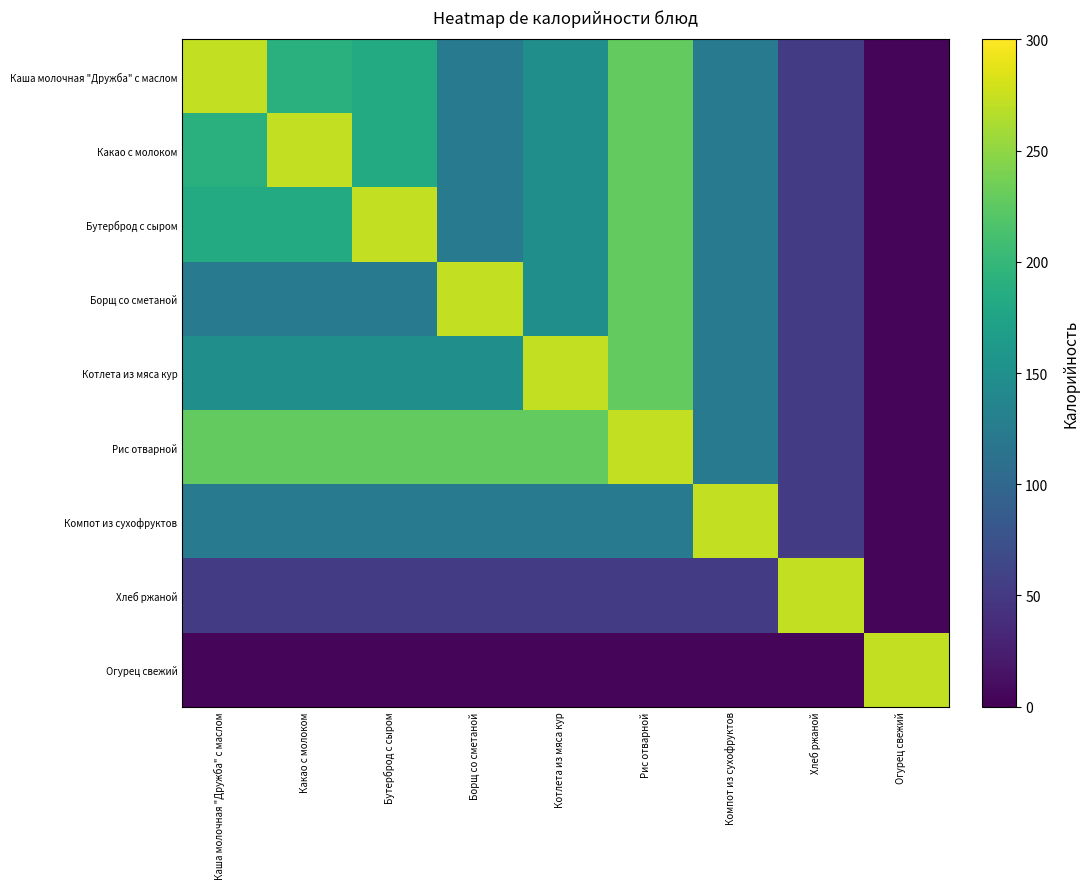

How many categories are shown in the chart?

9